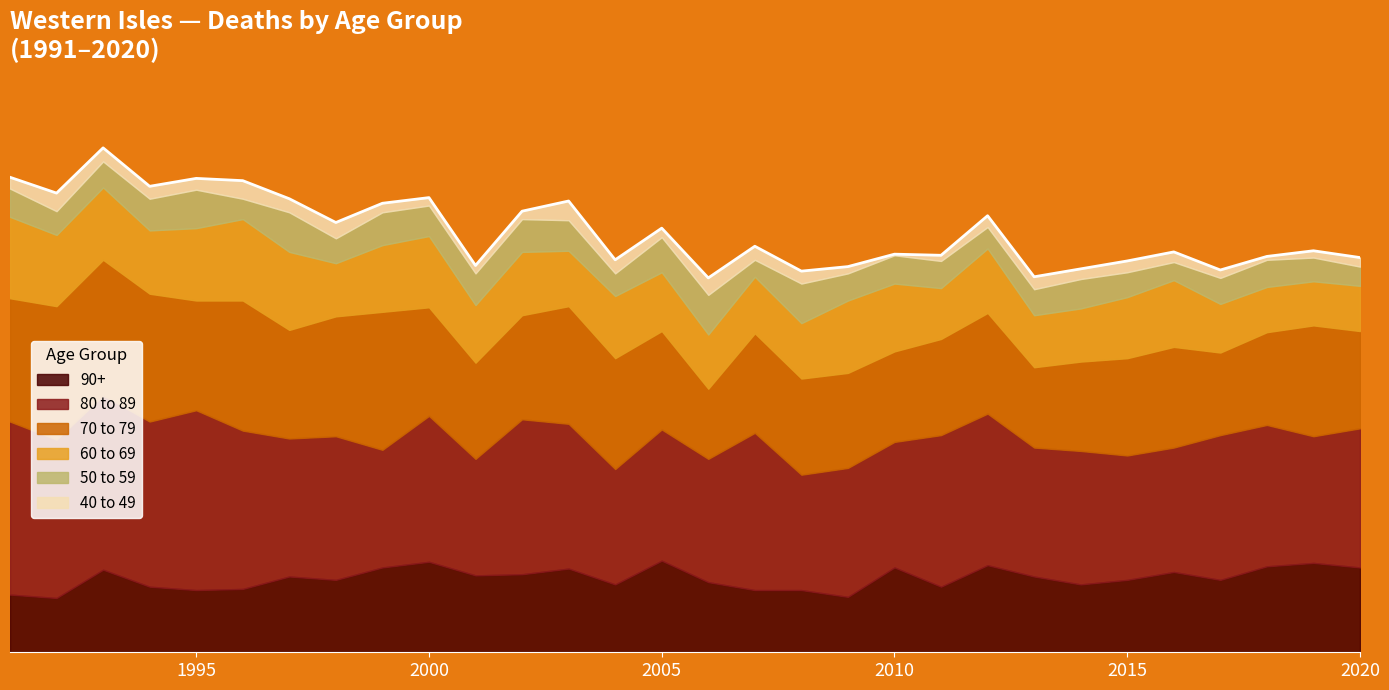

Does the chart have visible grid lines?

No